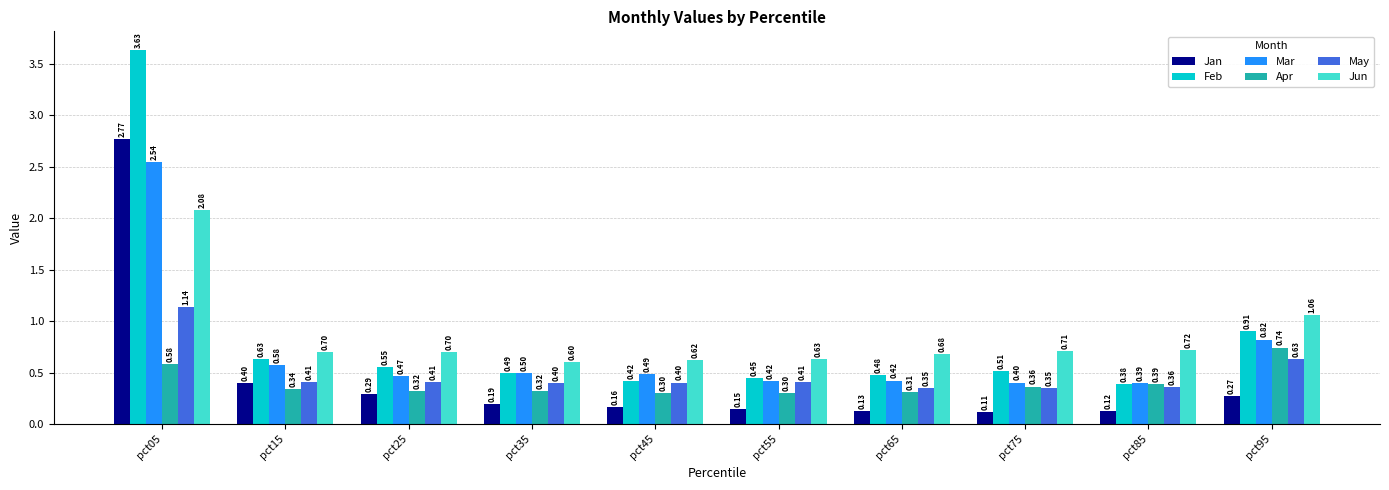

List the series in order of their peak value, lowest first.

Apr, May, Jun, Mar, Jan, Feb